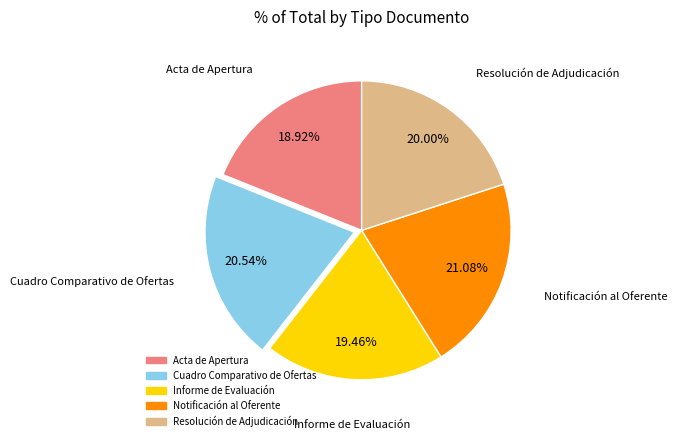

The Cuadro Comparativo de Ofertas slice represents 12% of the pie. True or false?

False